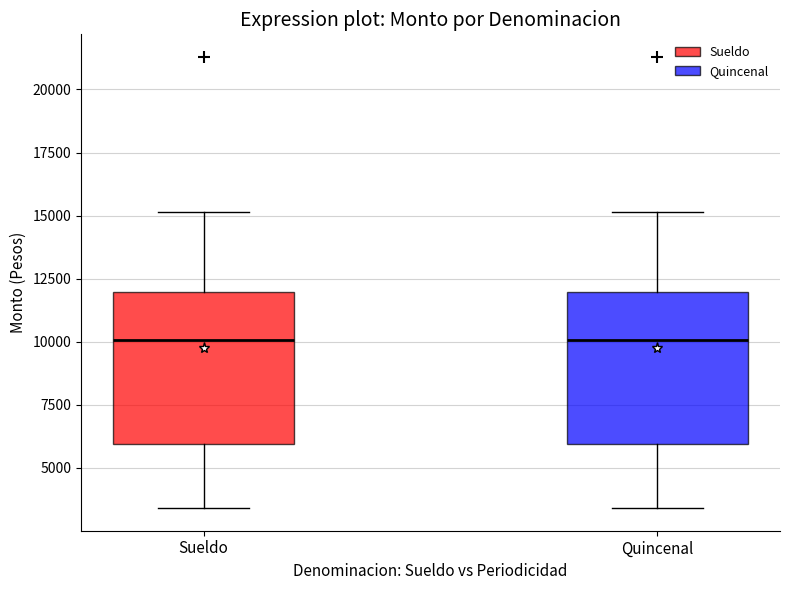

Reading left to right, transcribe this box plot: for each box, give where its median line is, the range the box spans, and where its two whiskers end, as read against the y-axis. The values are not printed on the chart, so give them approximately, as read against the axis.

Sueldo: median 10000, box 6000 to 12000, whiskers 3500 to 15000
Quincenal: median 10000, box 6000 to 12000, whiskers 3500 to 15000